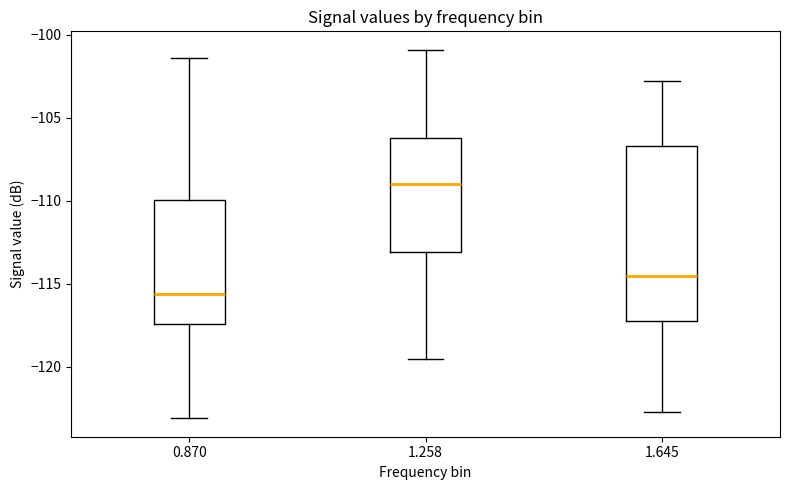

Which box has the highest median line?

1.258